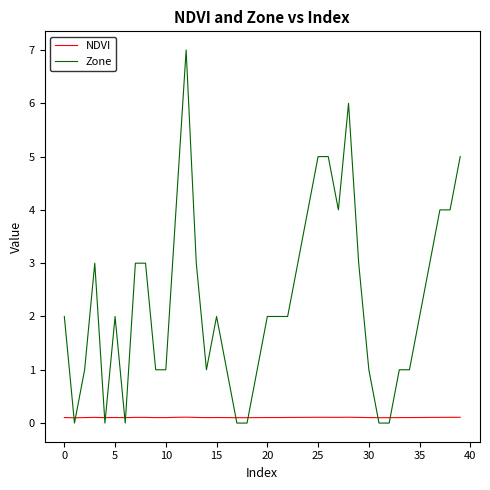

Which series has the largest range (max minus min)?

Zone